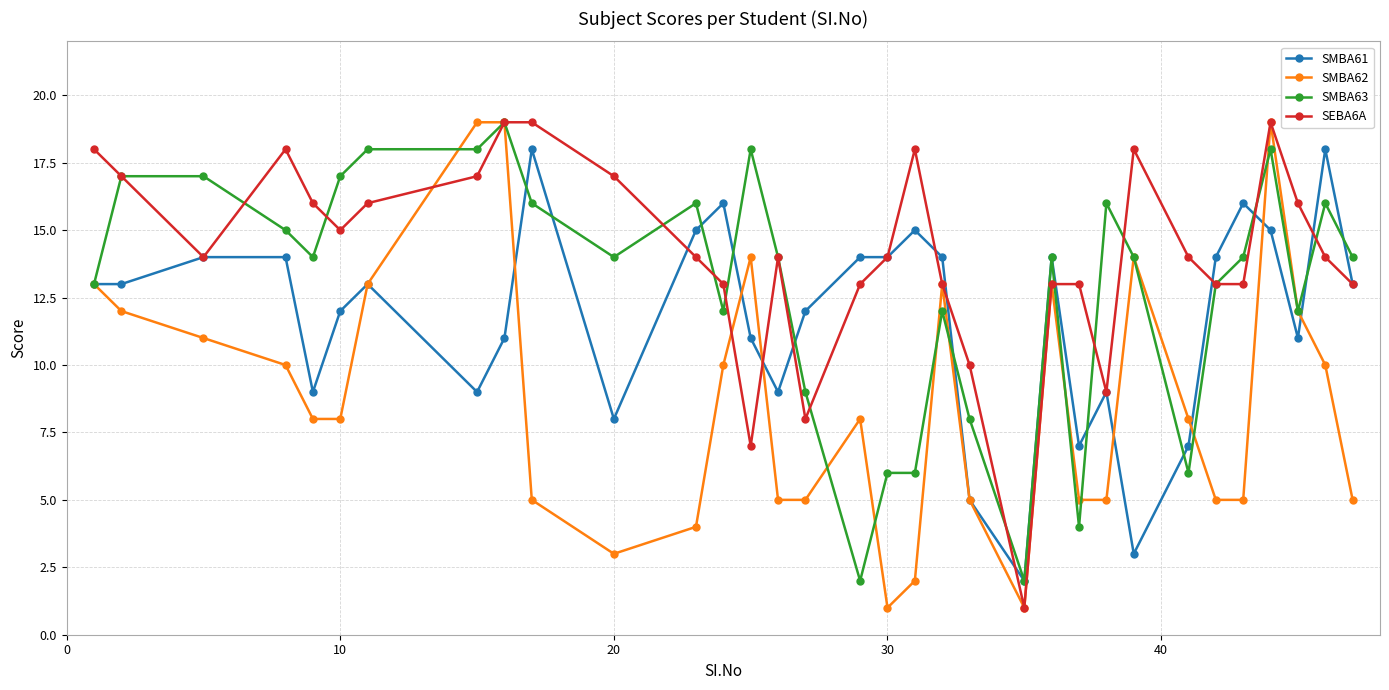

Is this an area chart (filled region under the line)?

No